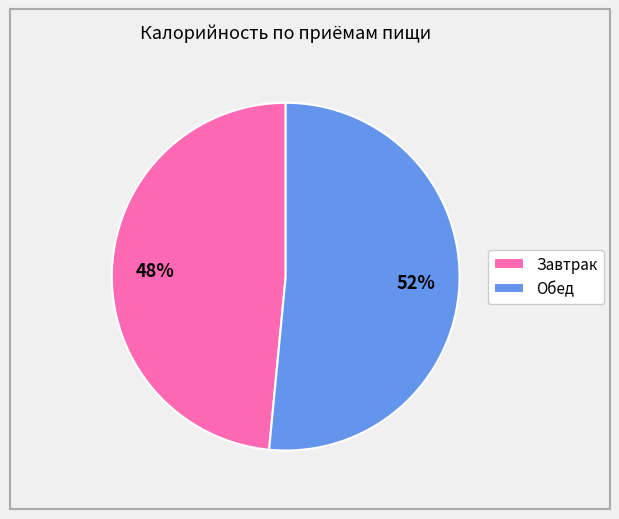

Count the number of slices in the pie.

2